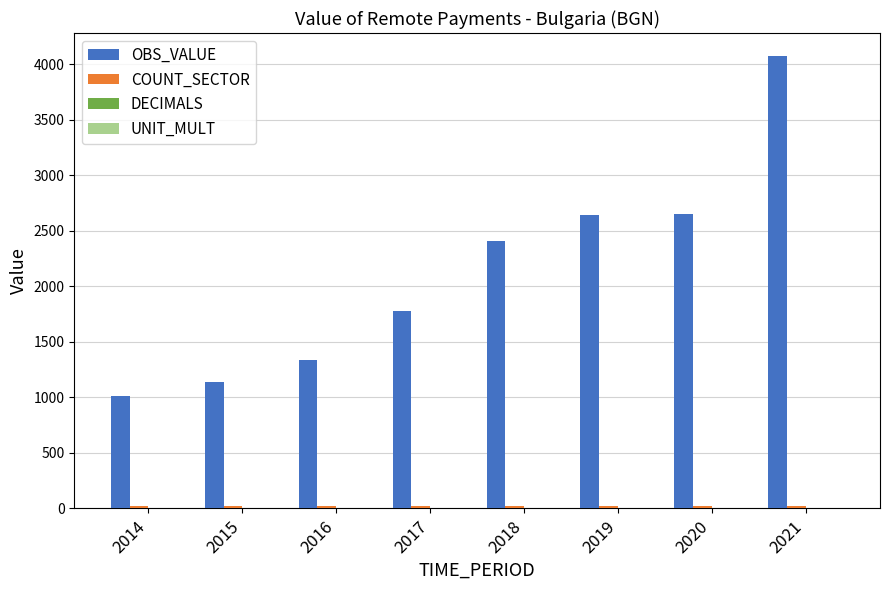

Which series changed the most between 2016 and 2021?

OBS_VALUE